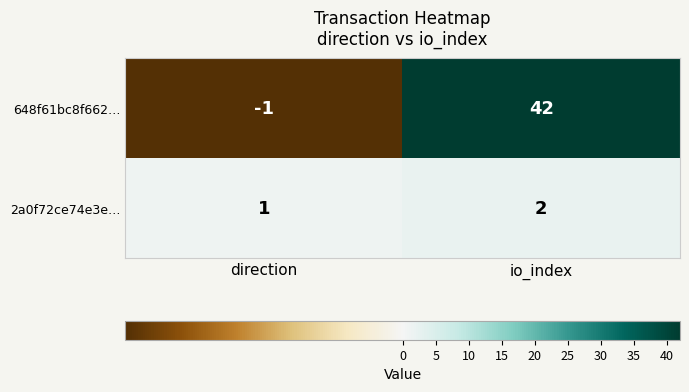

What is the difference between the 648f61bc8f662… values at io_index and direction?

43